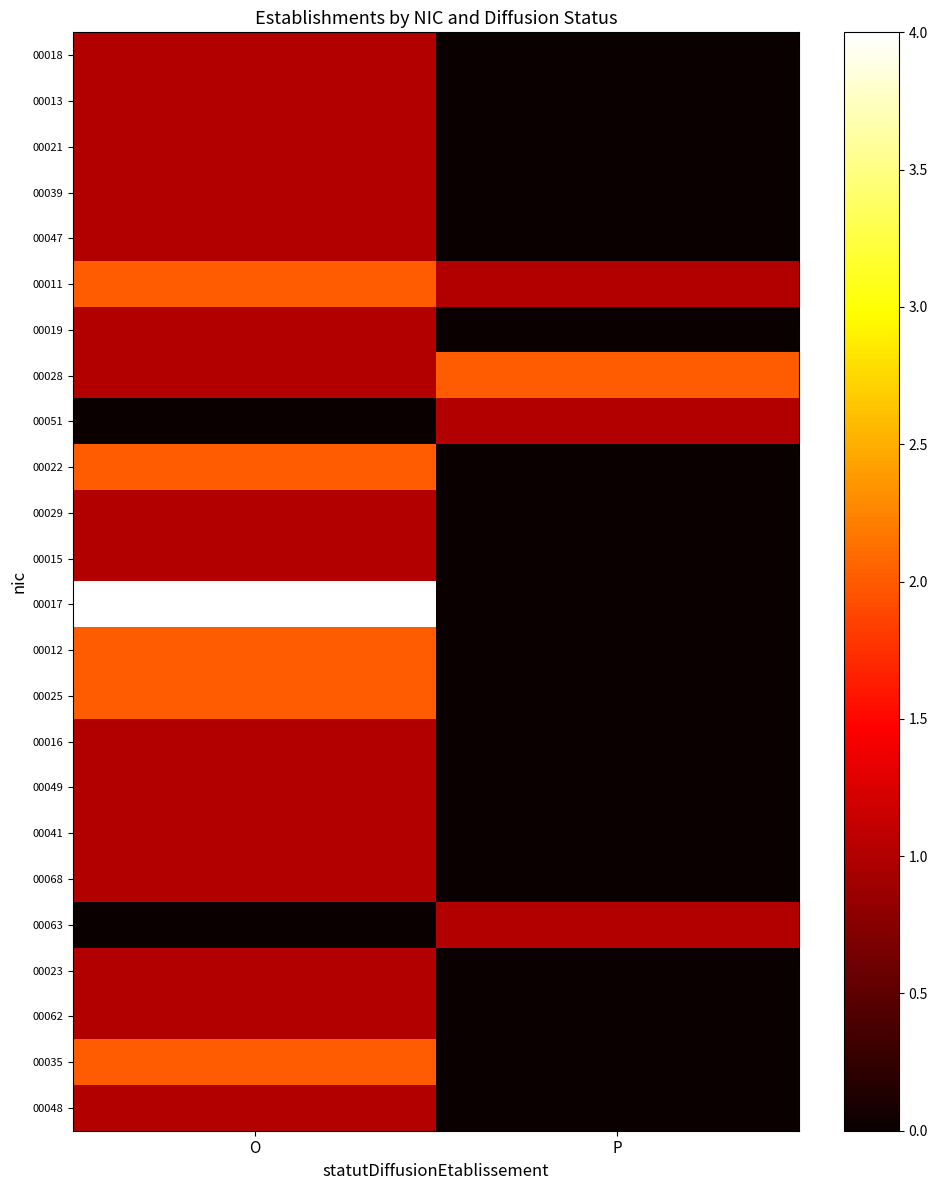

Between O and P, which series saw the biggest shift?

00017